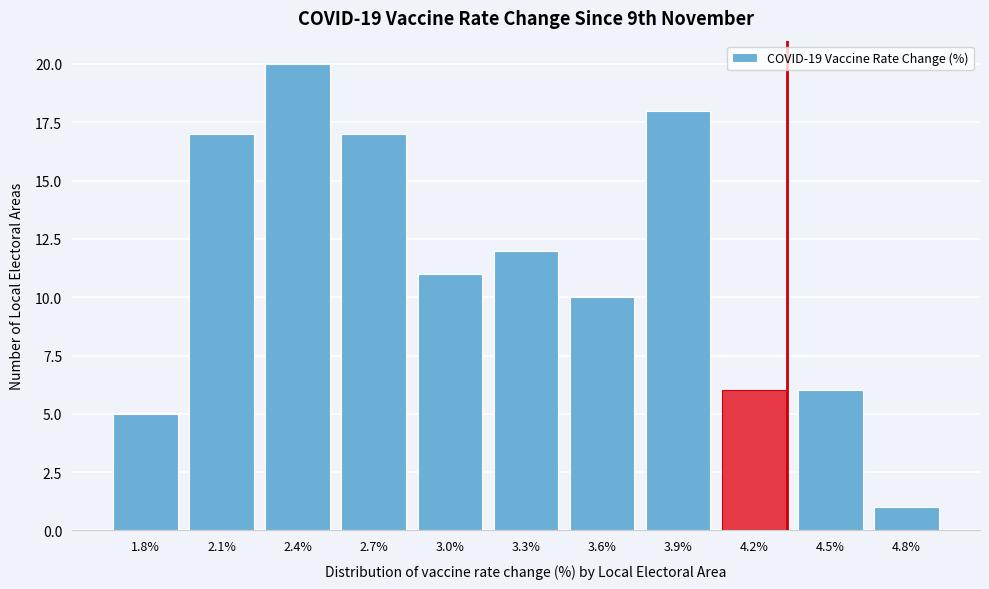

Reading left to right, what are all the values shown in this chart?

5	17	20	17	11	12	10	18	6	6	1